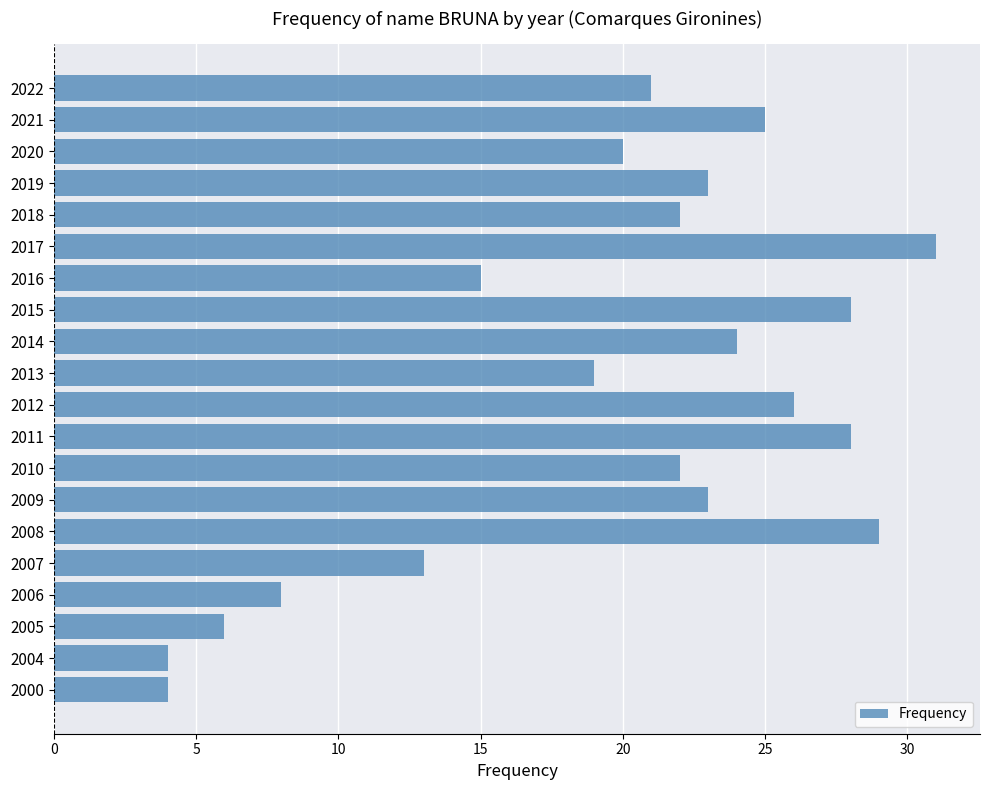

The chart shows a value of 6 at 2005. True or false?

True